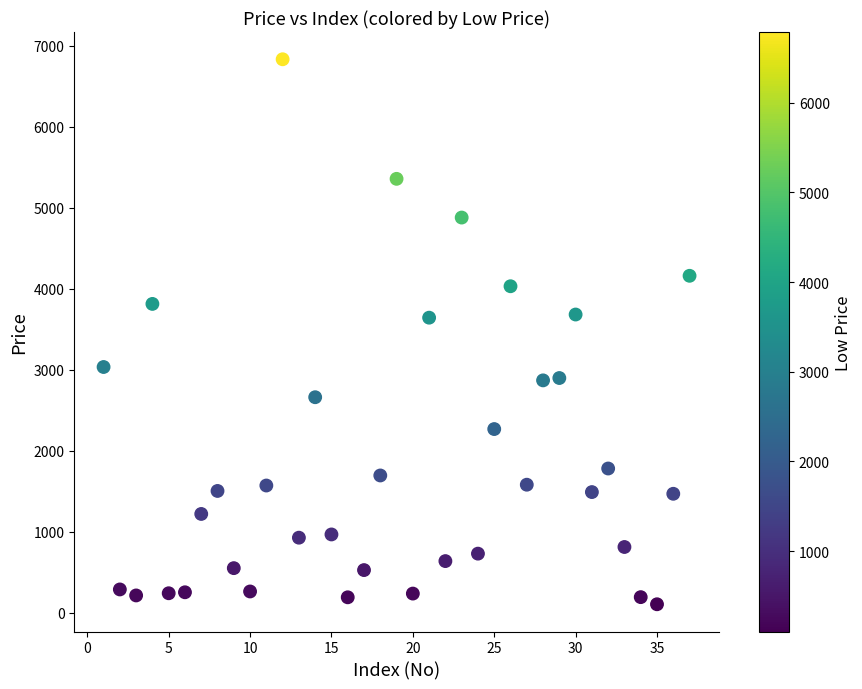

What is the range of Y values (max minus min)?

6728